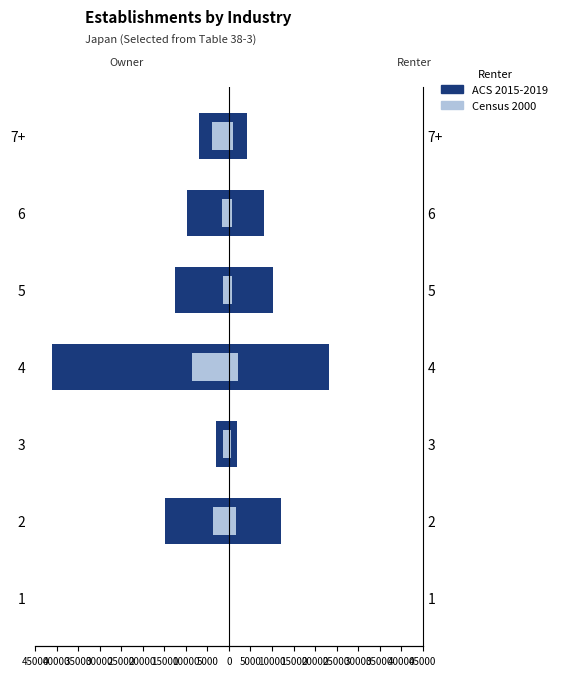

What is the value of the ACS 2015-2019 bar at the 3rd from the left?

-3034.0